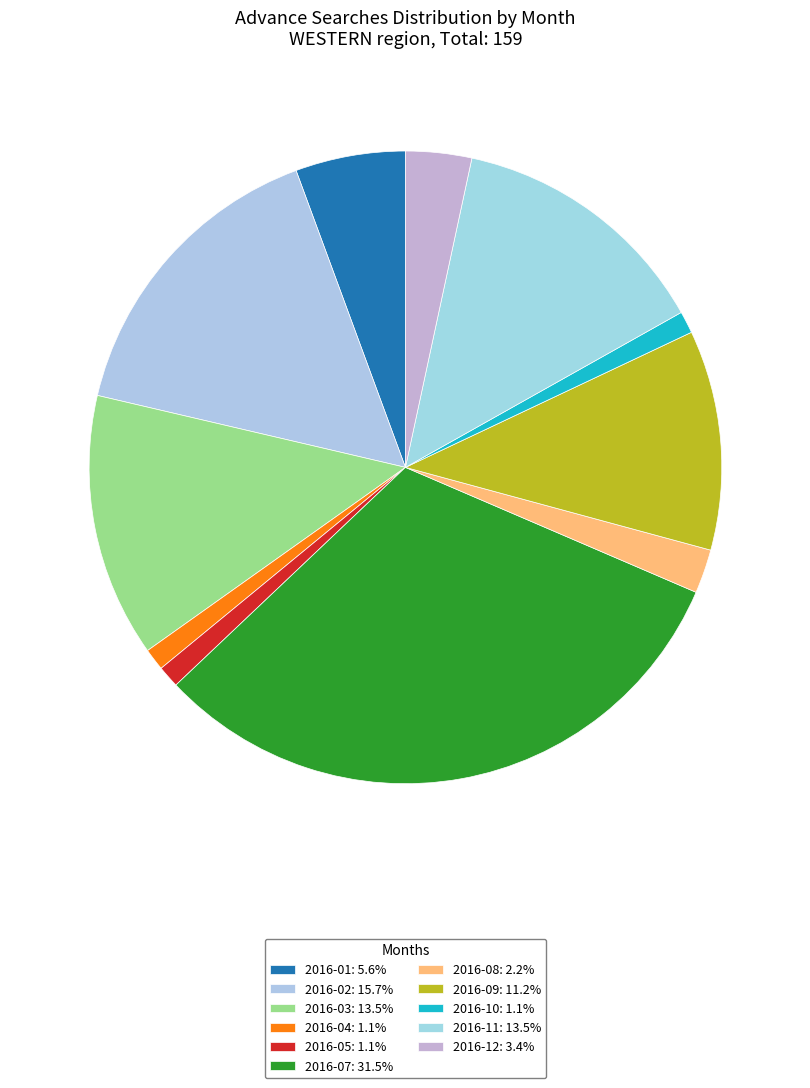

The 2016-10 slice represents 11% of the pie. True or false?

False